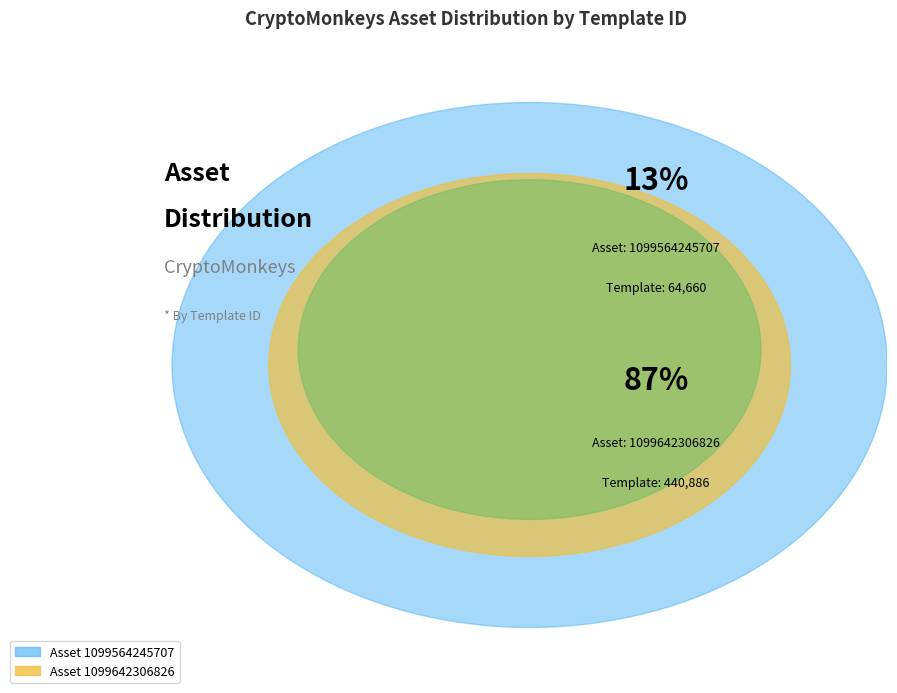

What is the ratio of the value at 1099564245707 to the value at 1099642306826?

0.1